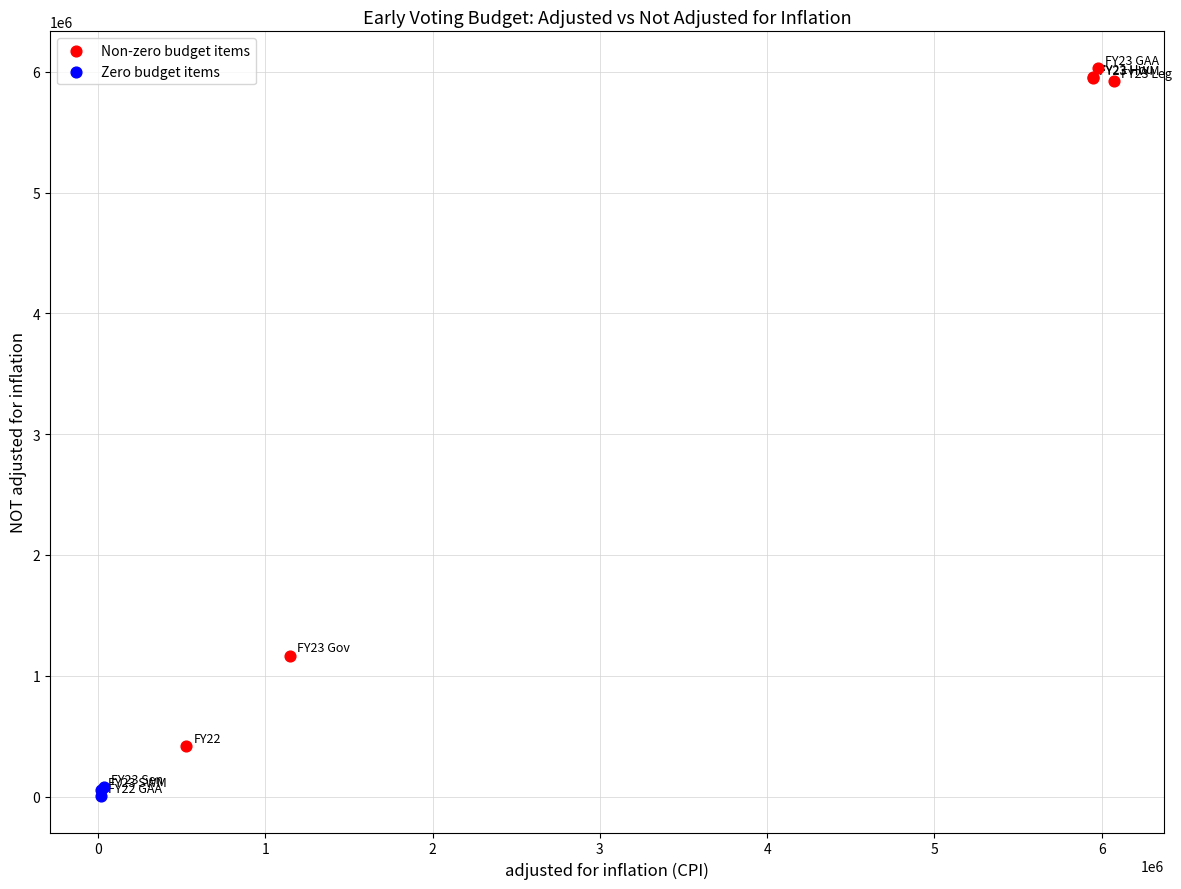

Which series reaches the minimum Y coordinate?

Zero budget items